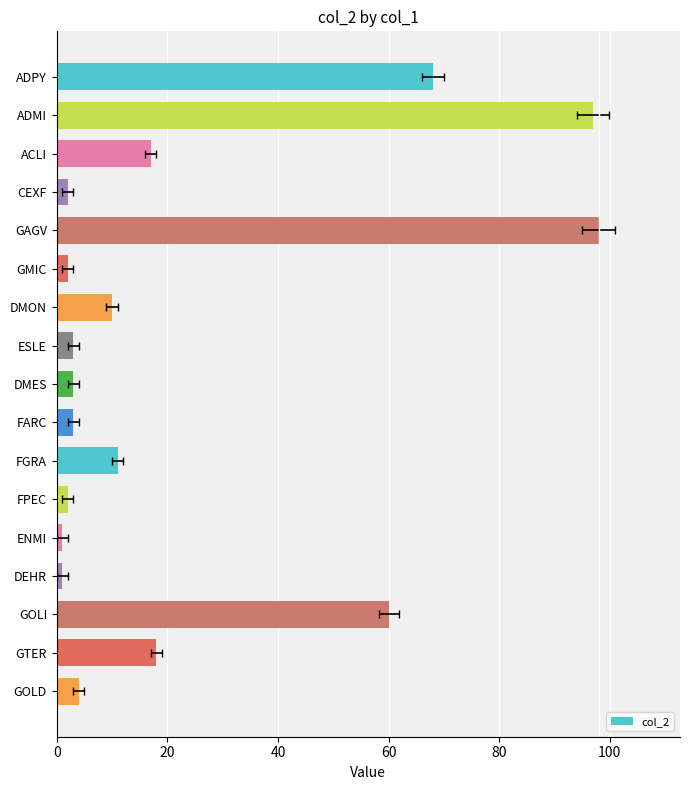

What is the maximum value shown in the chart?

98